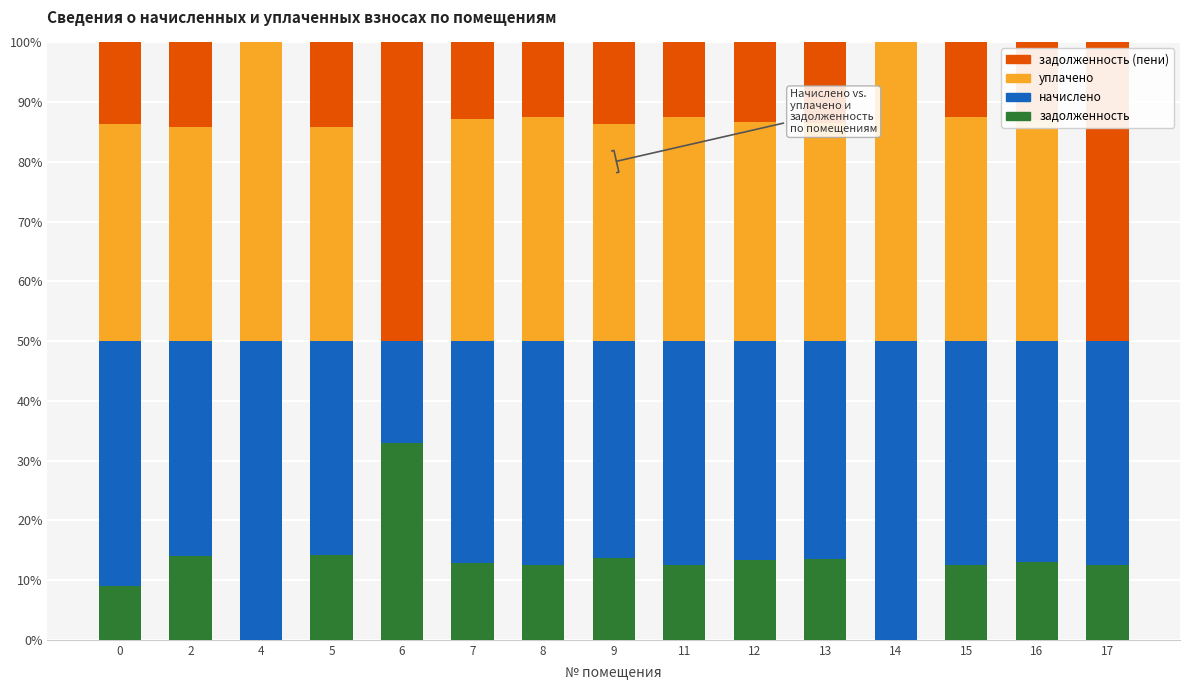

What are all the series names shown in the legend?

задолженность (пени), уплачено, начислено, задолженность